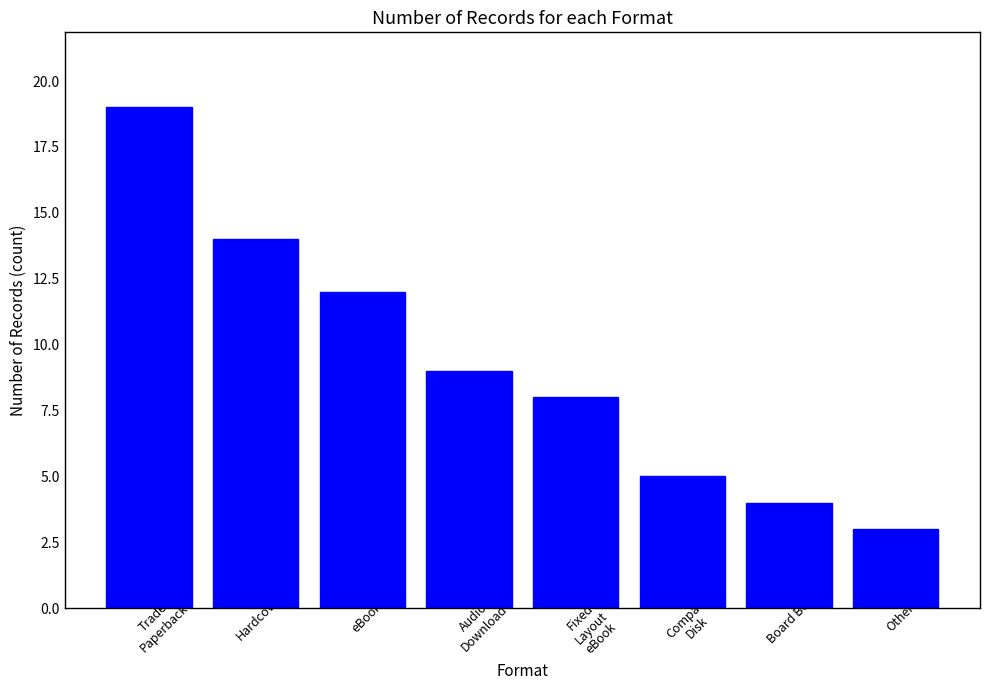

What is the minimum value shown in the chart?

3